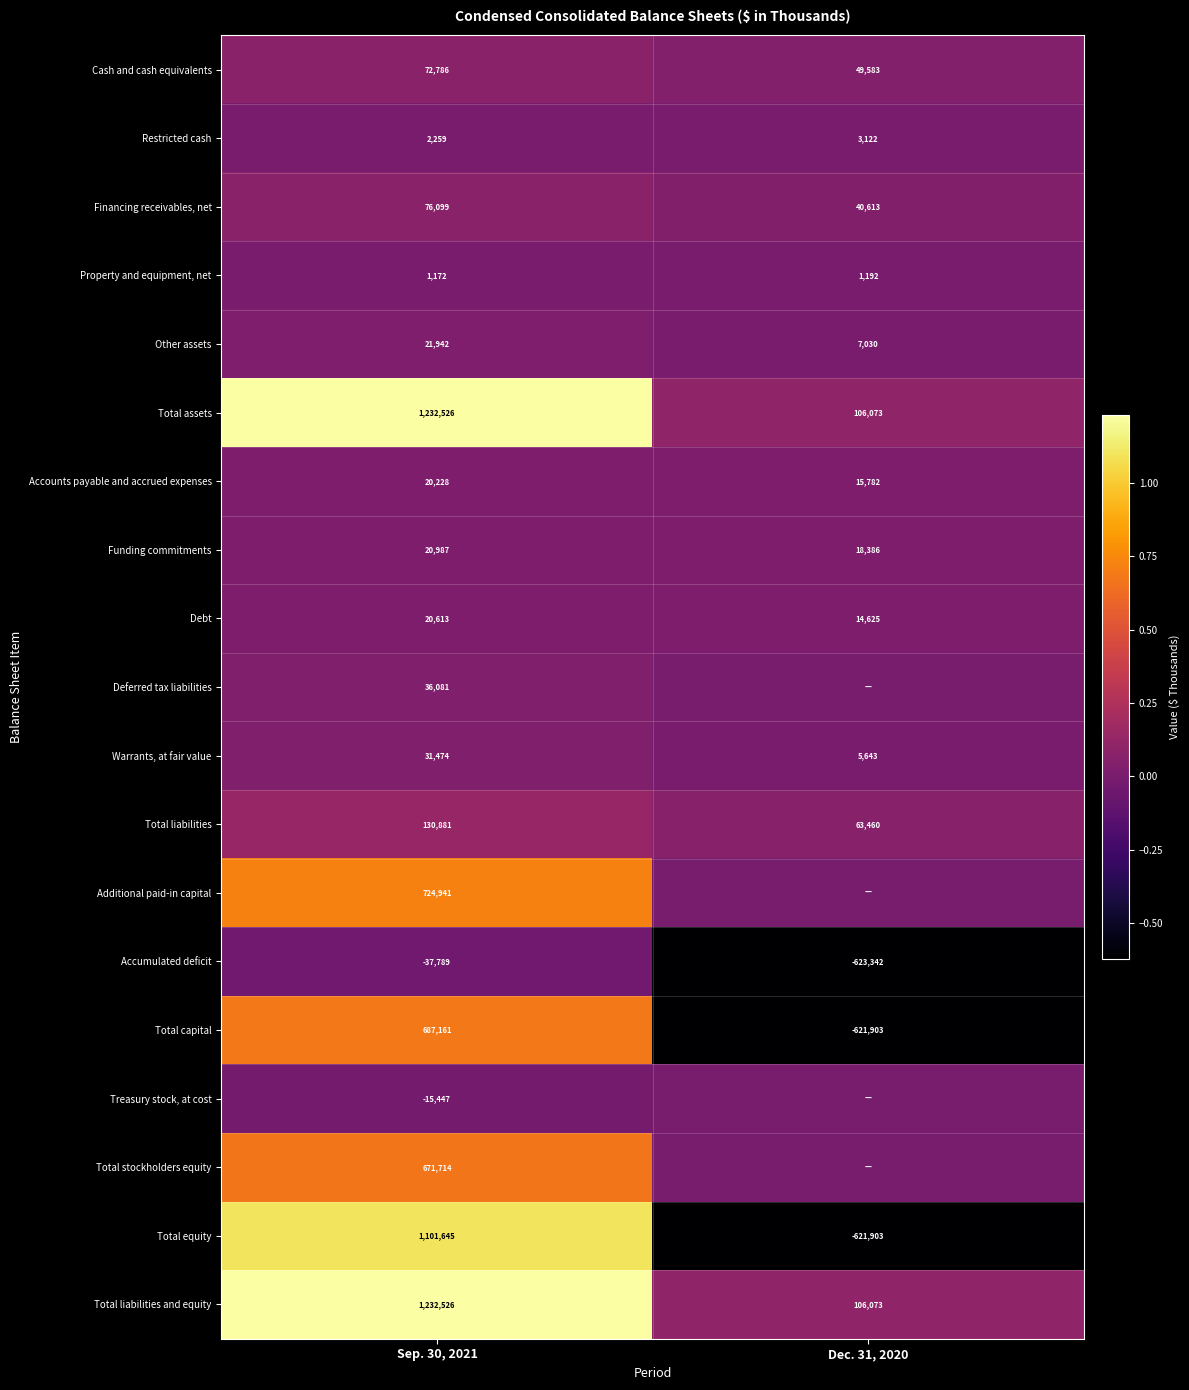

At which label is Restricted cash closest to 2690?

Sep. 30, 2021